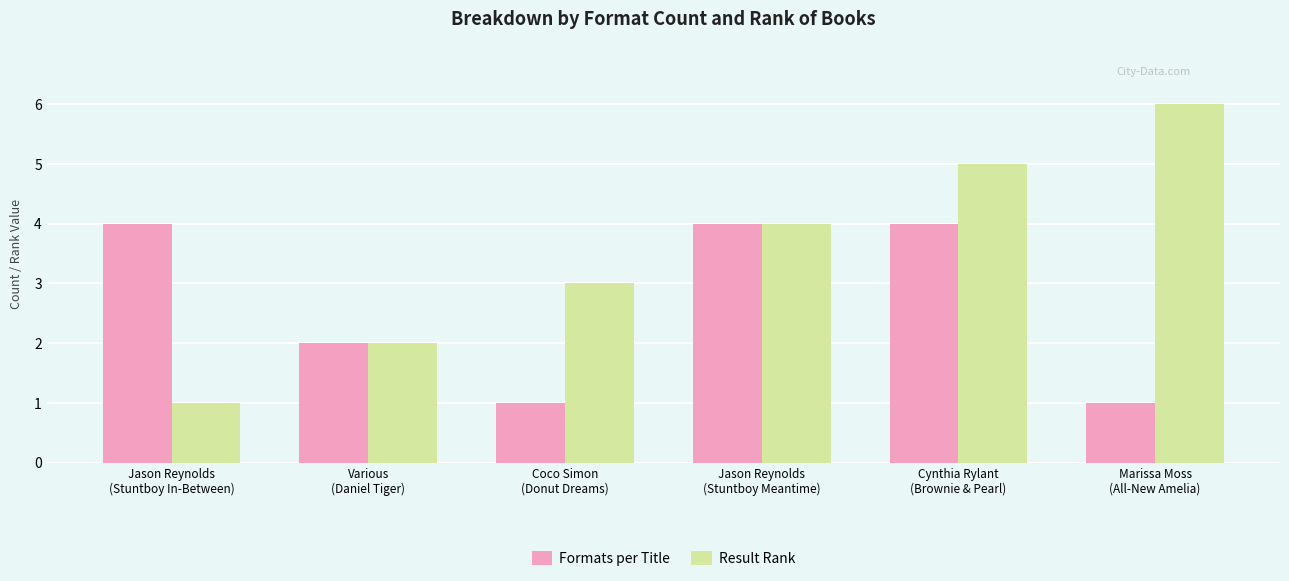

List the labels in order of Result Rank value, largest first.

Marissa Moss
(All-New Amelia), Cynthia Rylant
(Brownie & Pearl), Jason Reynolds
(Stuntboy Meantime), Coco Simon
(Donut Dreams), Various
(Daniel Tiger), Jason Reynolds
(Stuntboy In-Between)